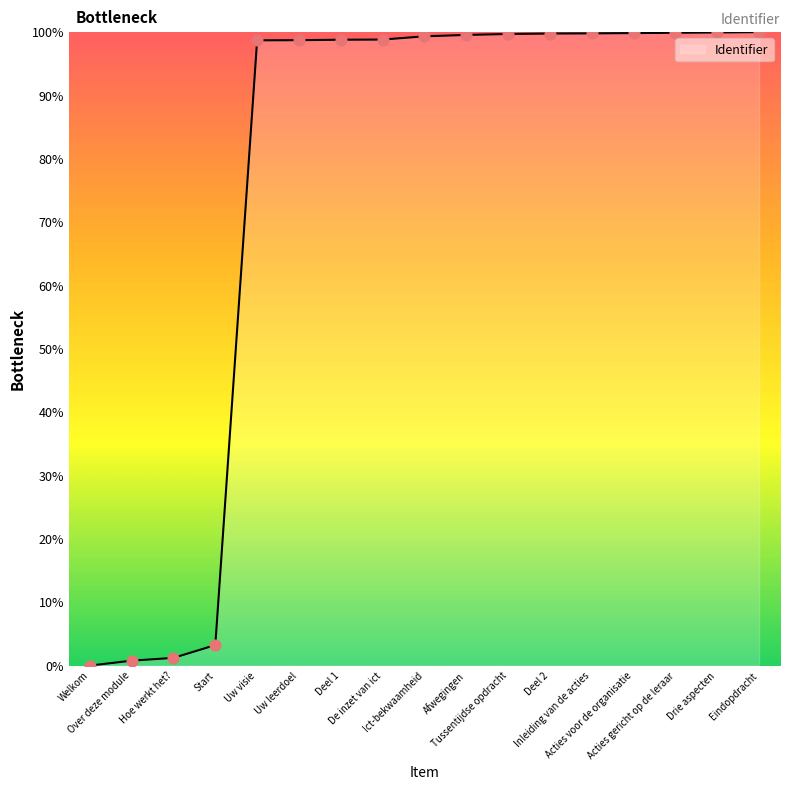

What is the change in value from Acties gericht op de leraar to Eindopdracht?

+0.1